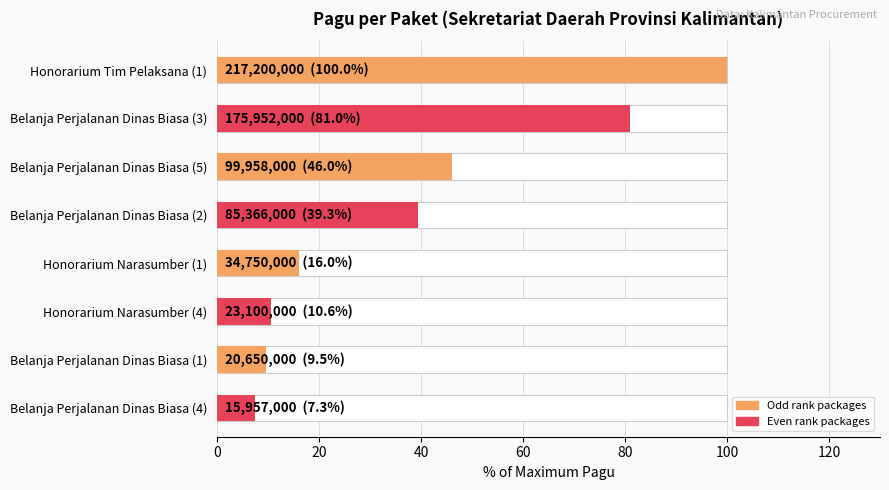

What is the difference between the second highest and second lowest values?

71.5